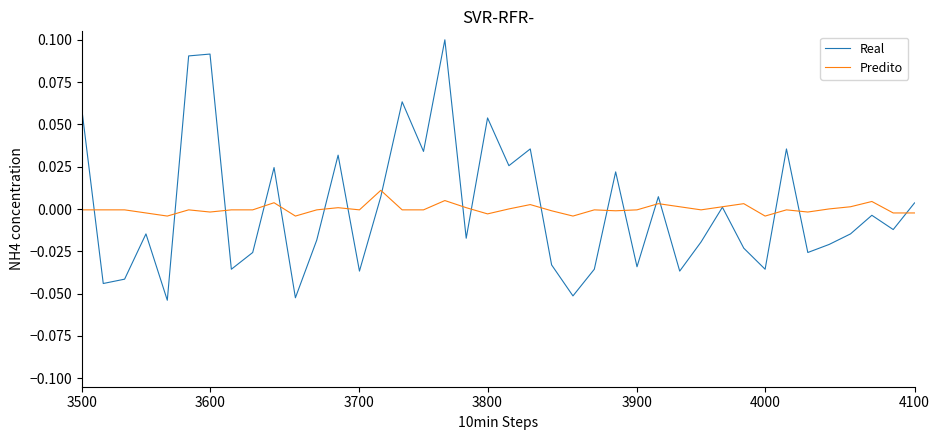

Rank the series by their maximum value, from lowest to highest.

Predito, Real